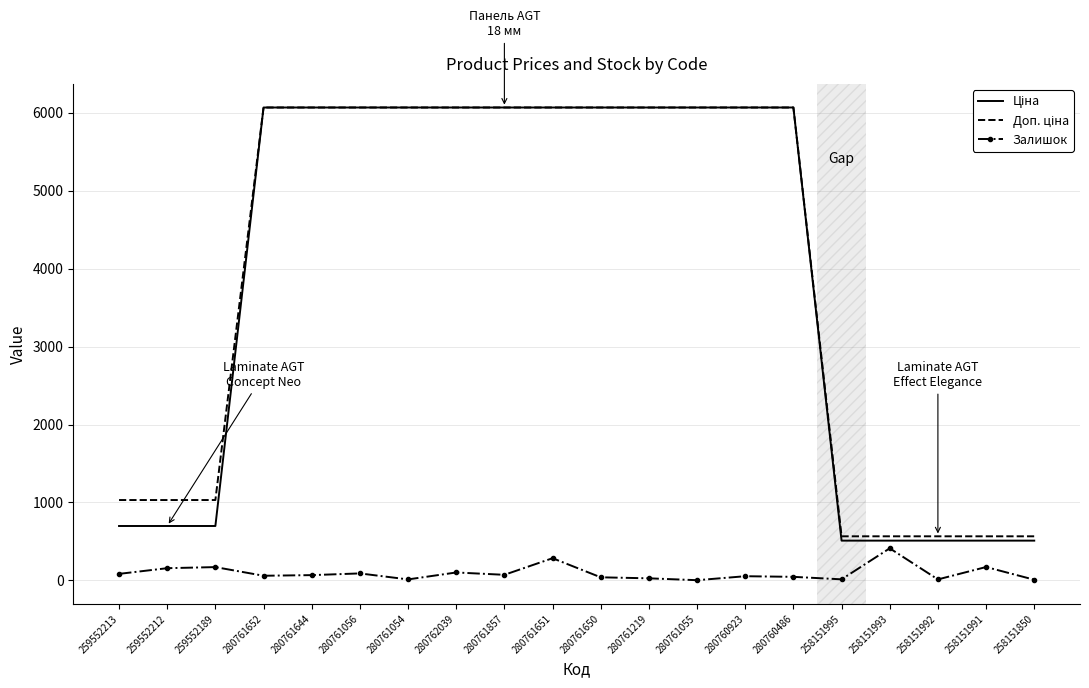

True or false: Залишок has a value of 13.0 at 258151992.

True